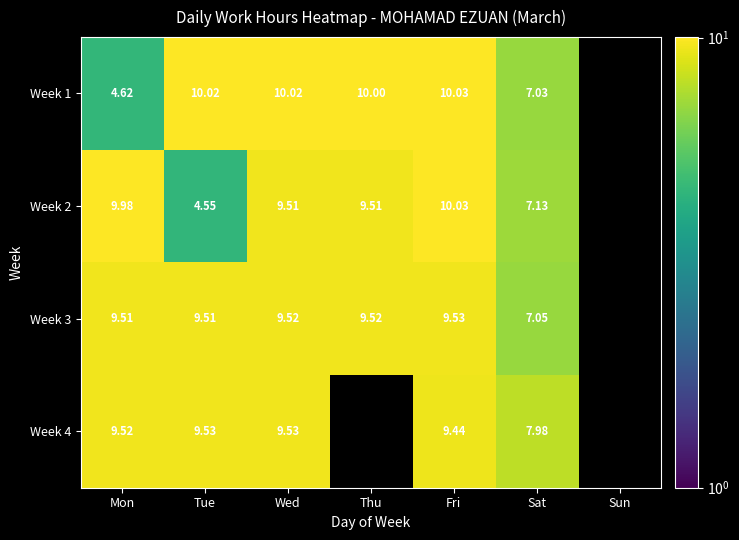

How many data points does each series have?

7